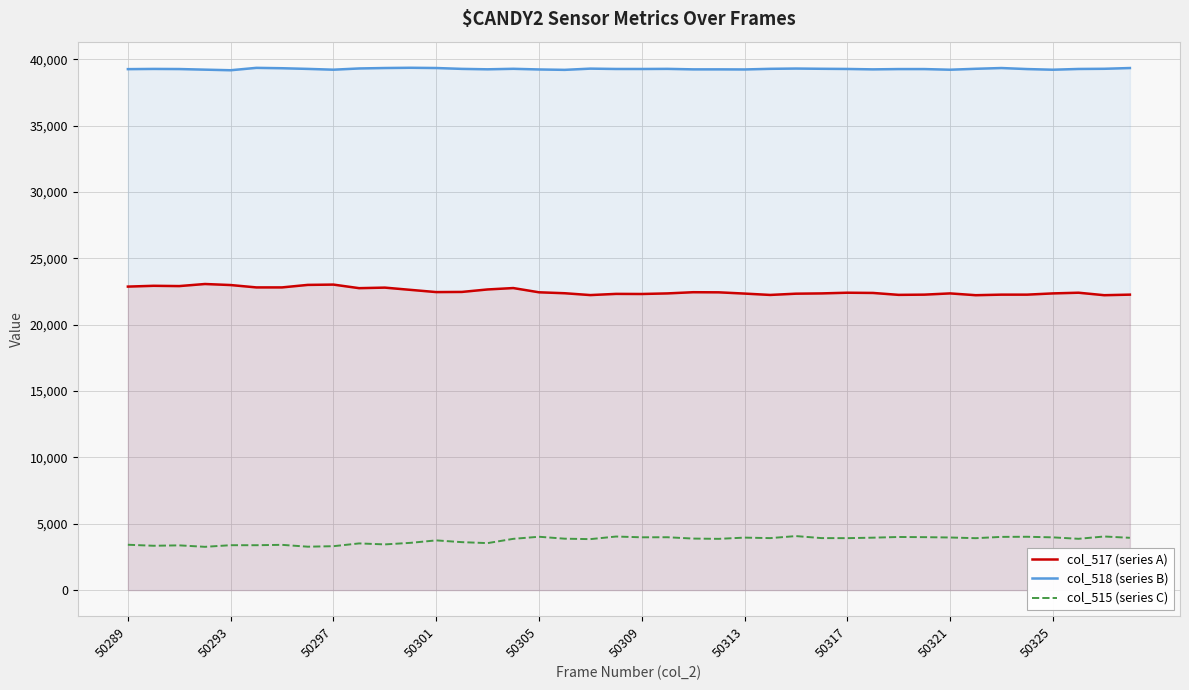

What are all the series names shown in the legend?

col_517 (series A), col_518 (series B), col_515 (series C)